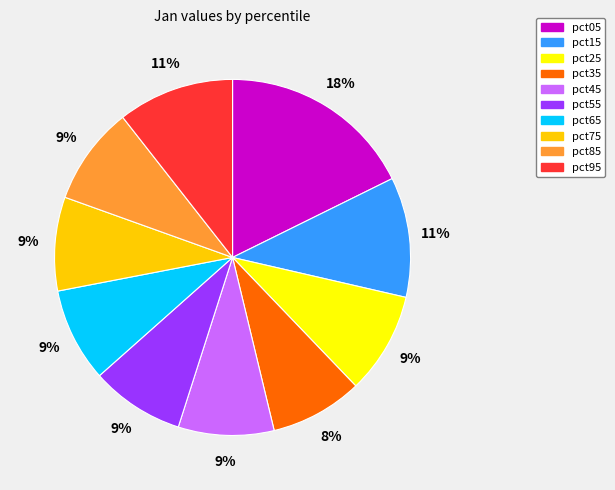

Does pct75 represent more than half of the total?

No